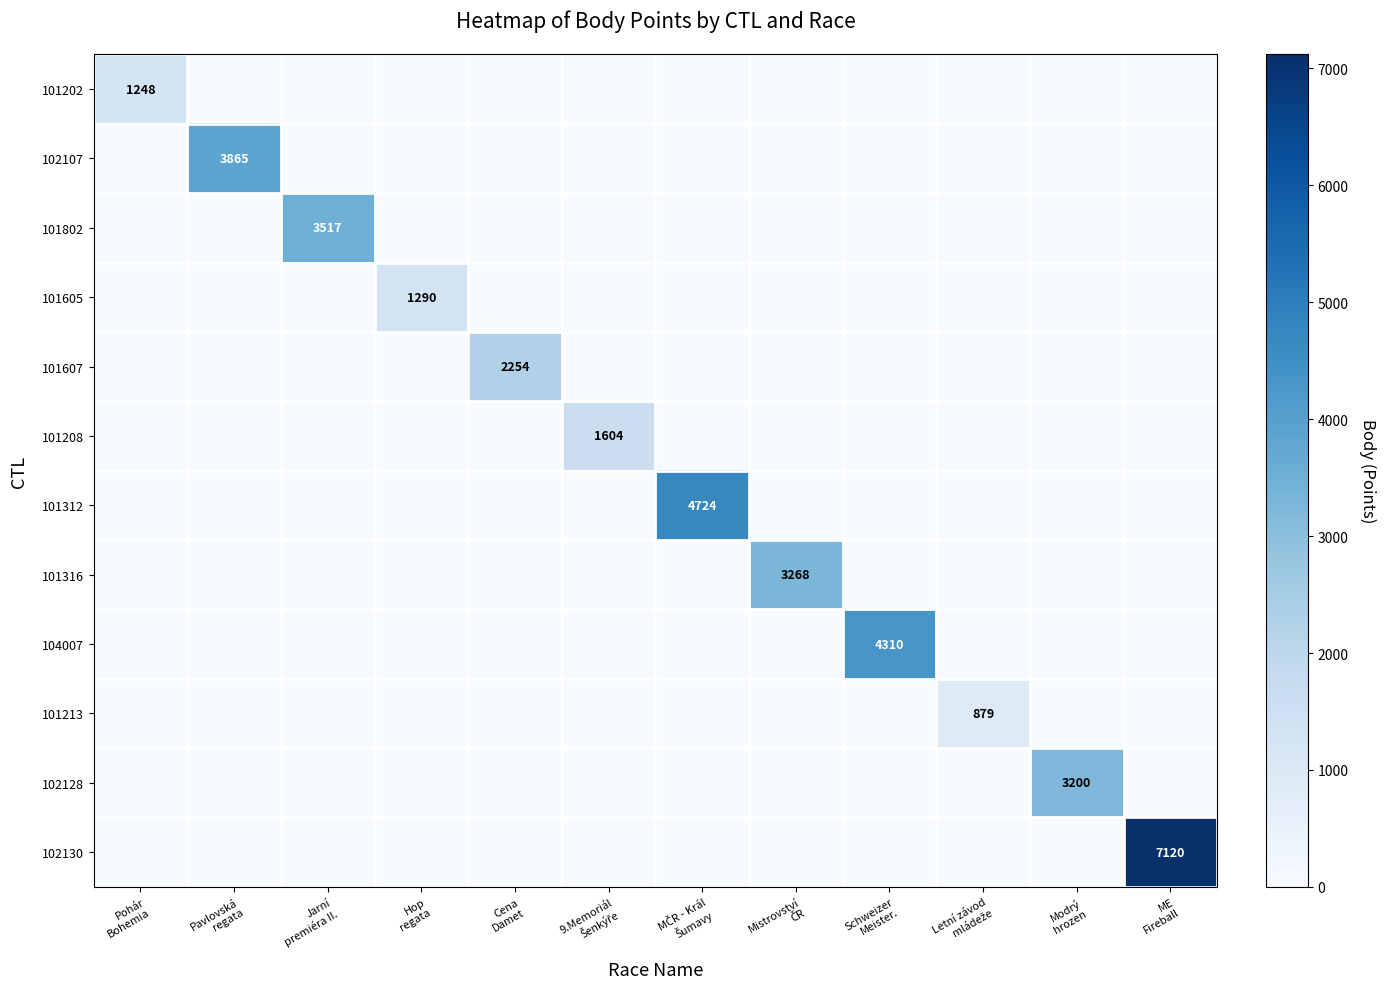

At Schweizer Meister., list the series in order from smallest to largest.

101202, 102107, 101802, 101605, 101607, 101208, 101312, 101316, 101213, 102128, 102130, 104007